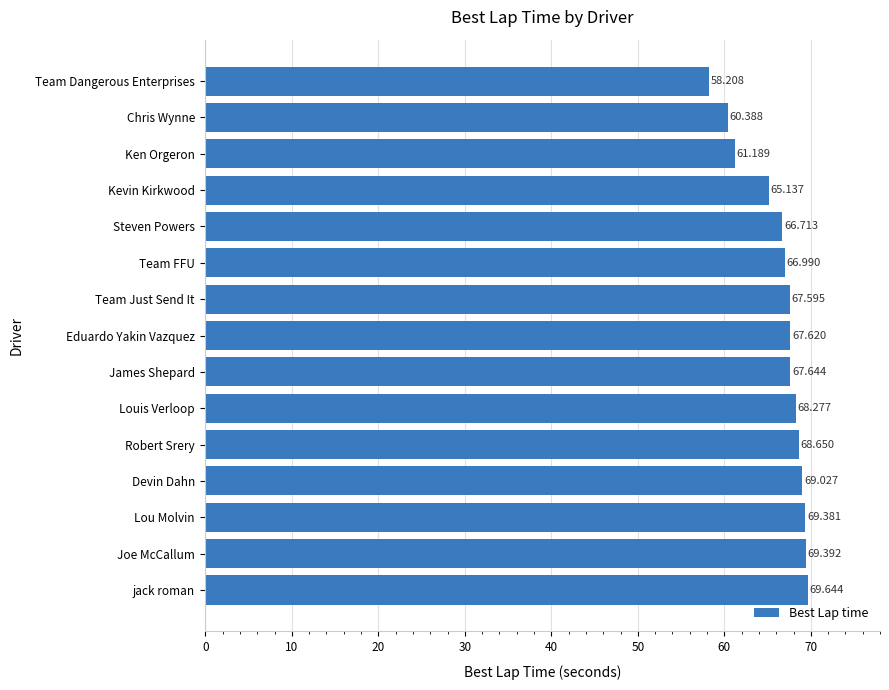

What is the maximum value shown in the chart?

69.6